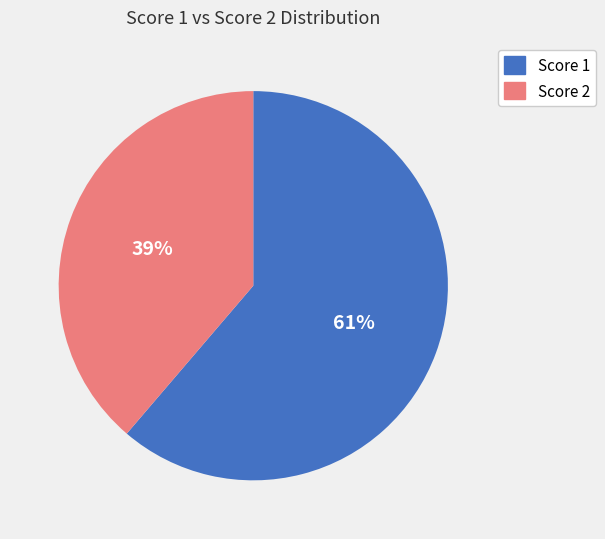

Do Score 2 and Score 1 together represent more than half of the pie?

Yes